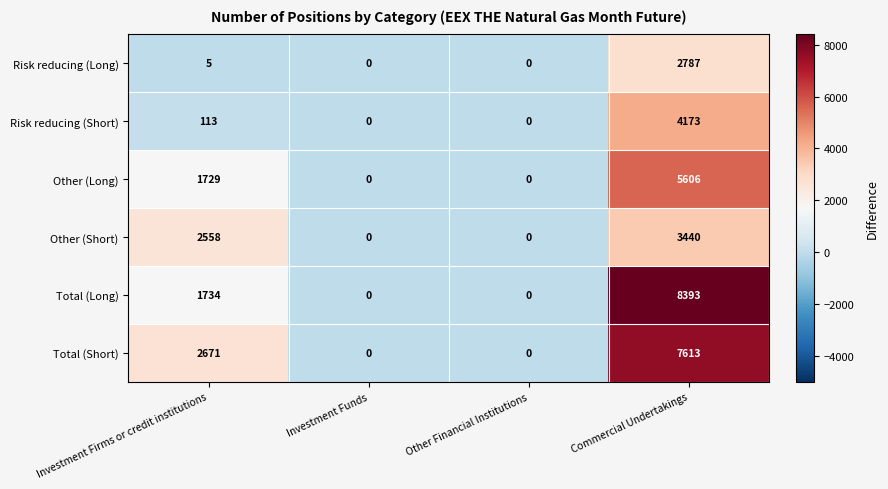

How many values in Total (Short) are above zero?

2